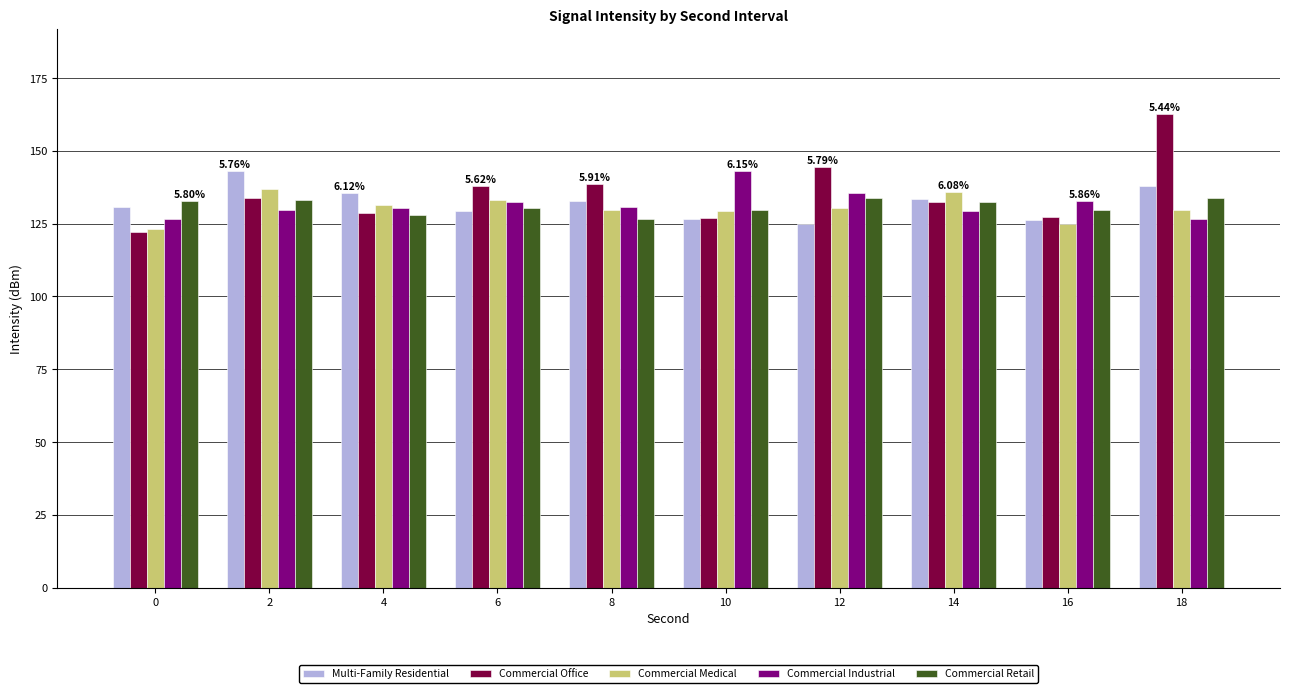

True or false: Multi-Family Residential has a value of 204.6 at 18.

False